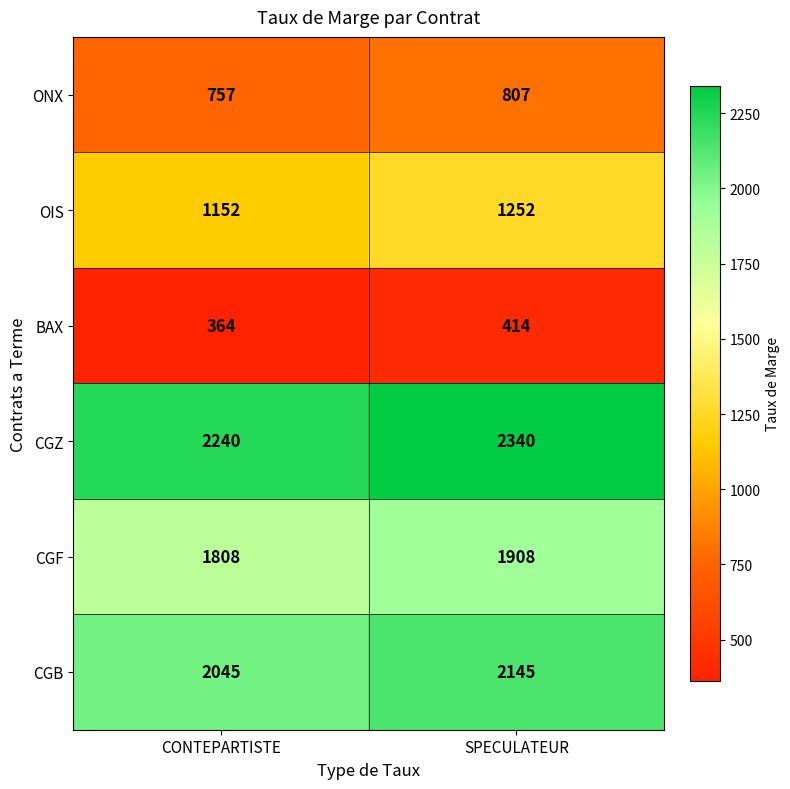

What is the average value of the ONX series?

782